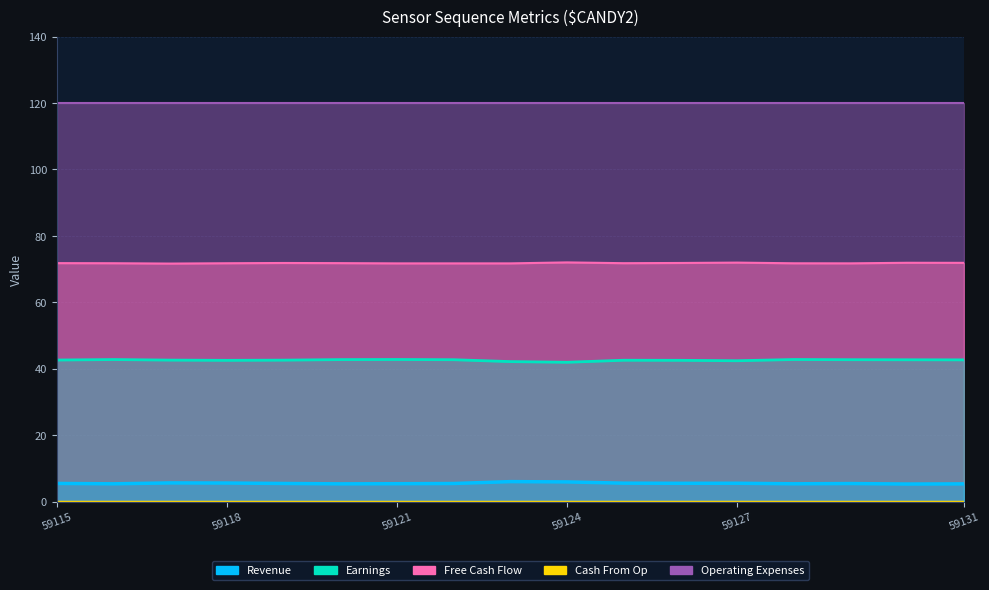

The Free Cash Flow series shows 39.6 at 59125. True or false?

False